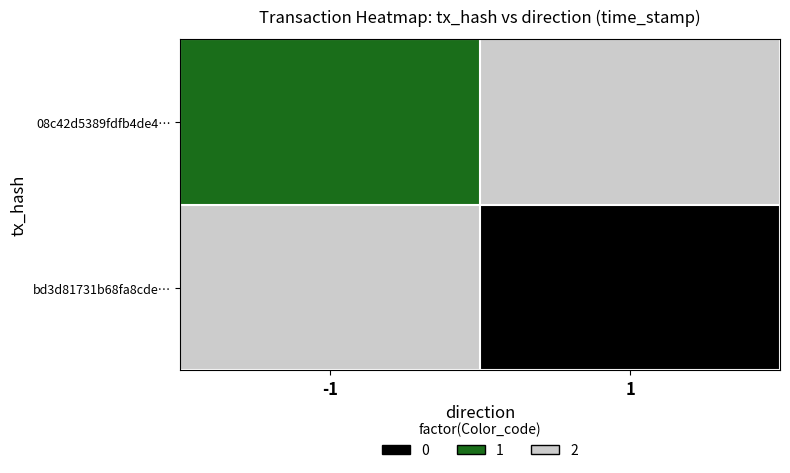

Rank the series by their average value, from highest to lowest.

08c42d5389fdfb4de4…, bd3d81731b68fa8cde…